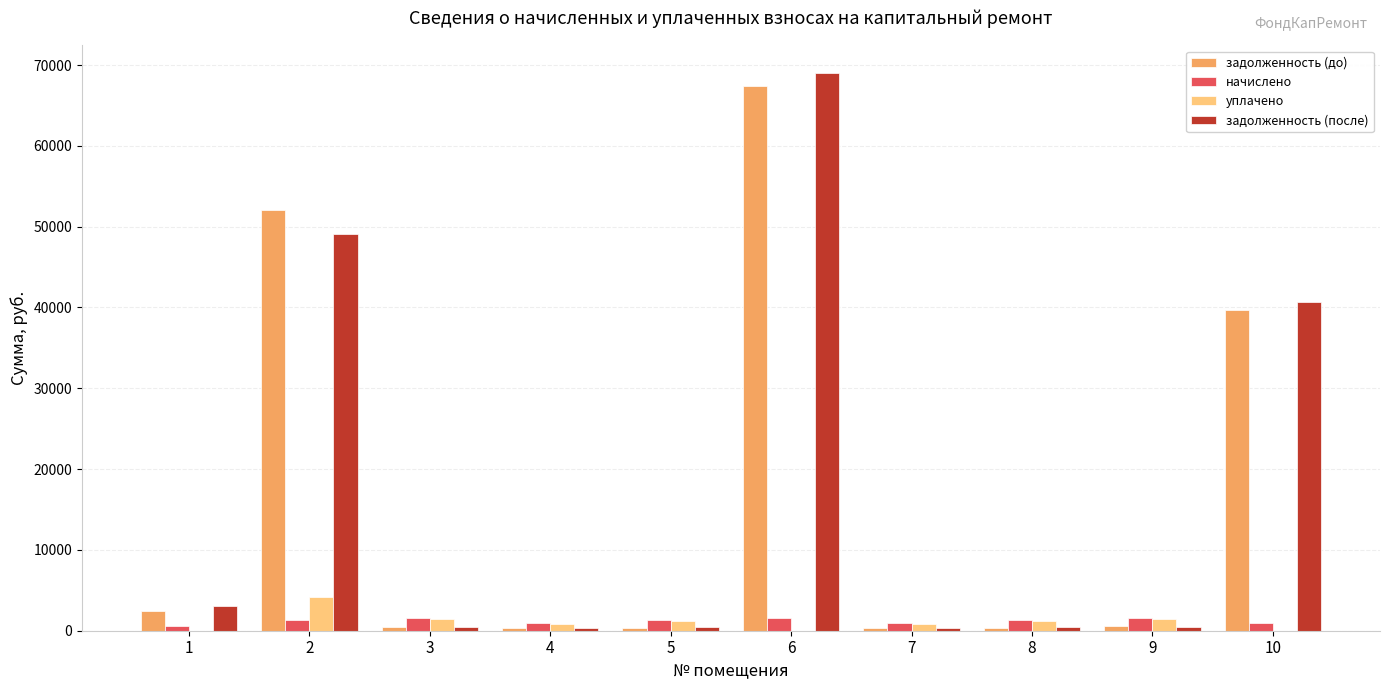

Where is задолженность (после) nearest to the value 34646?

10